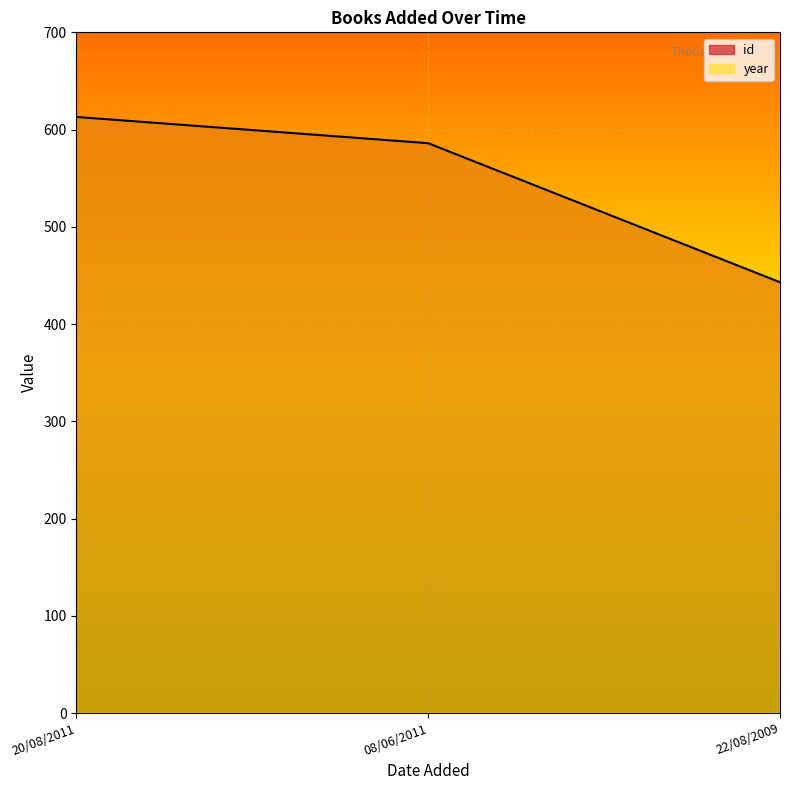

Which category has the lowest value in the id series?

22/08/2009